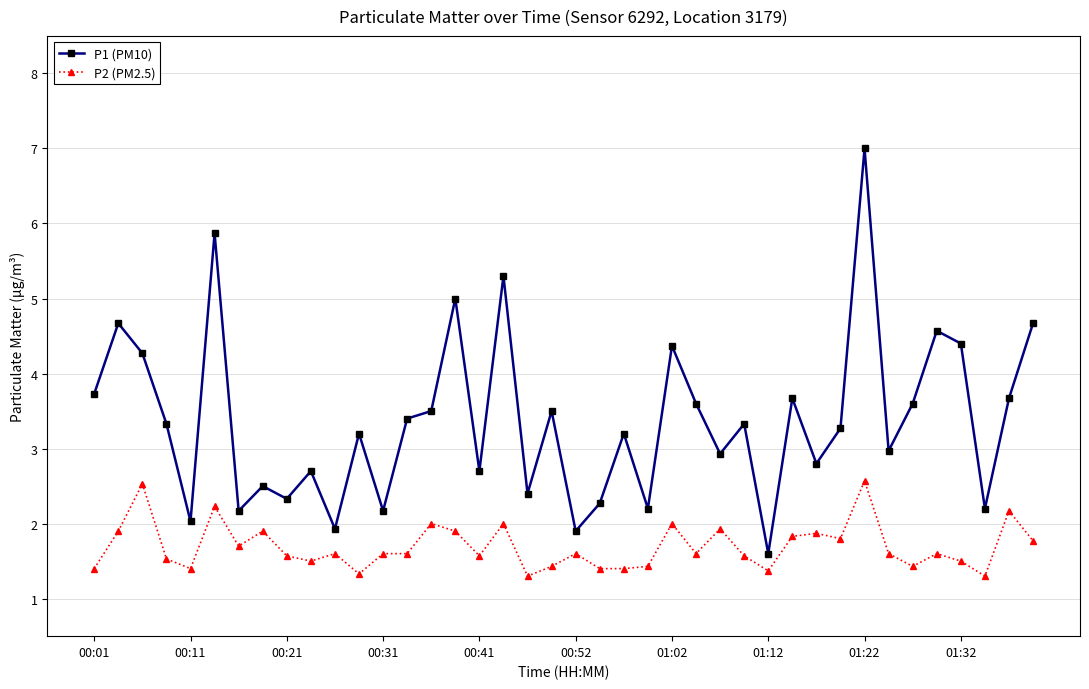

Which series has the largest total across all categories?

P1 (PM10)